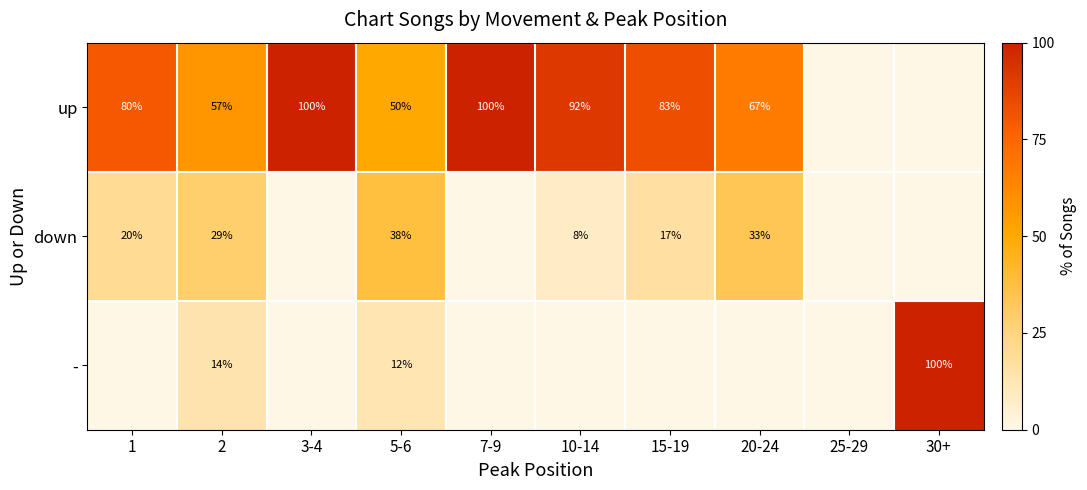

Is the value of down at 5-6 greater than the value of - at 2?

Yes